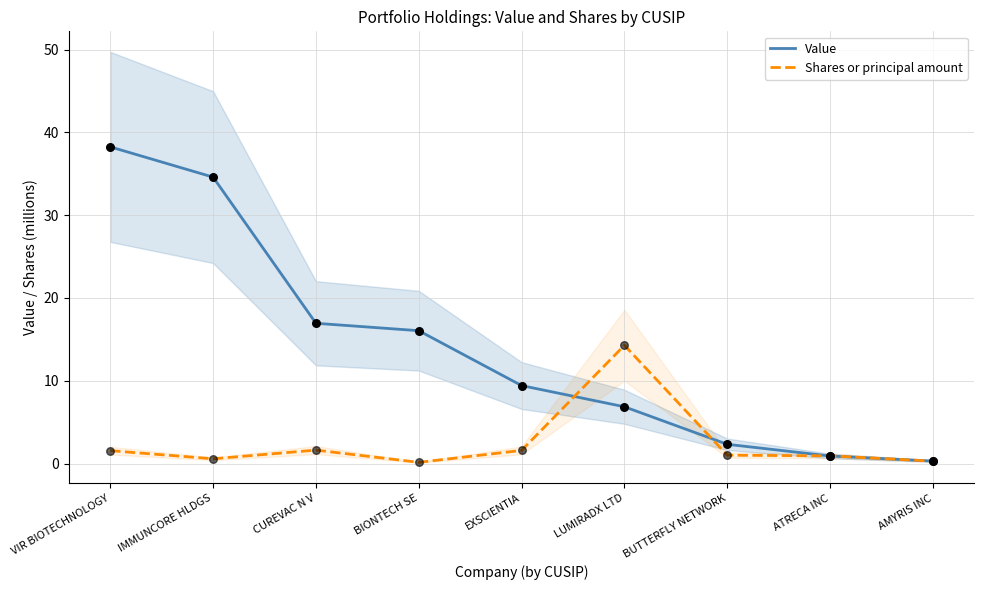

At which category is the sum across all series the highest?

VIR BIOTECHNOLOGY